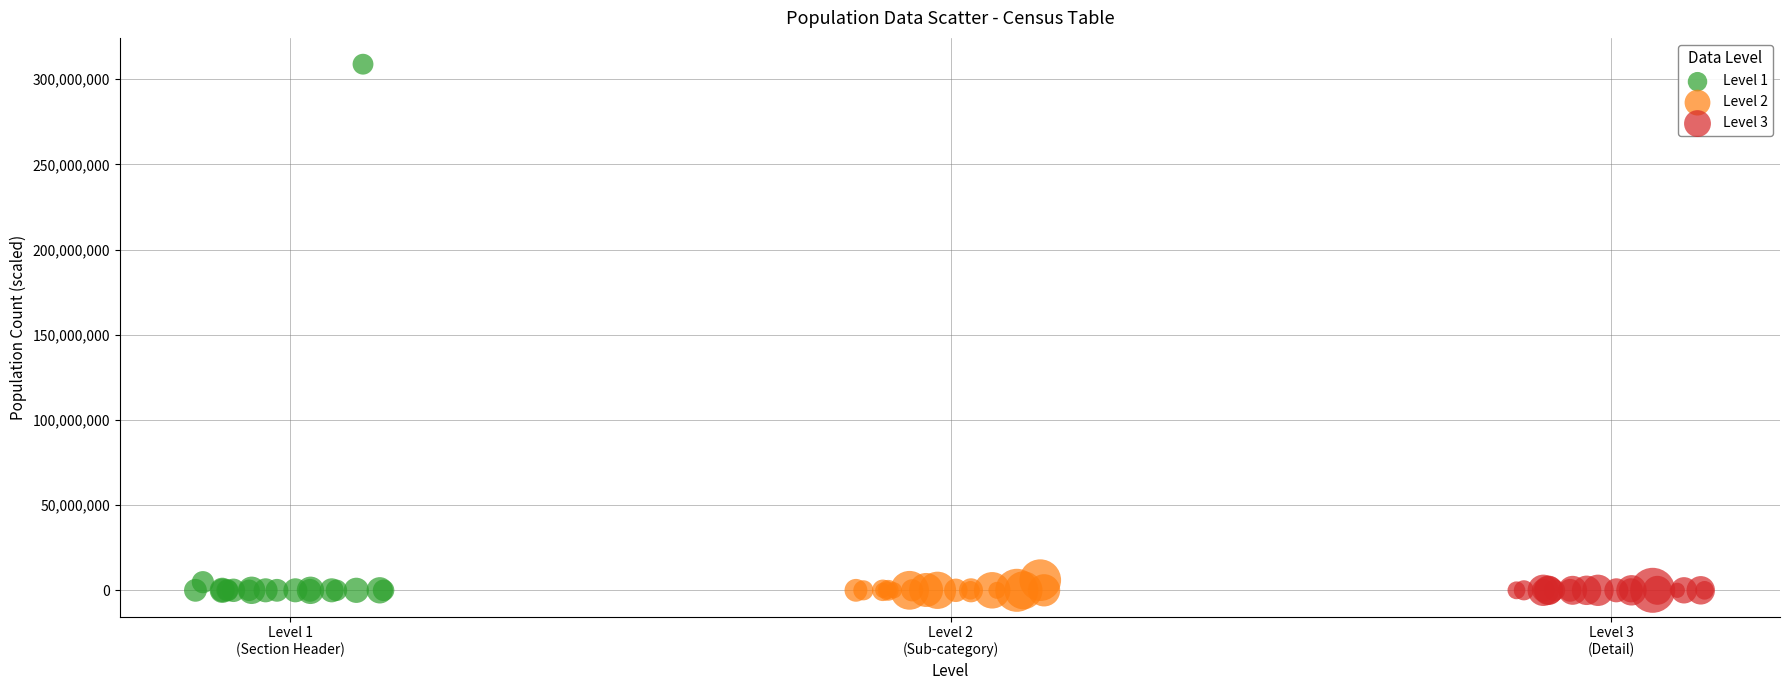

Which series has the largest Y range (max minus min)?

Level 1